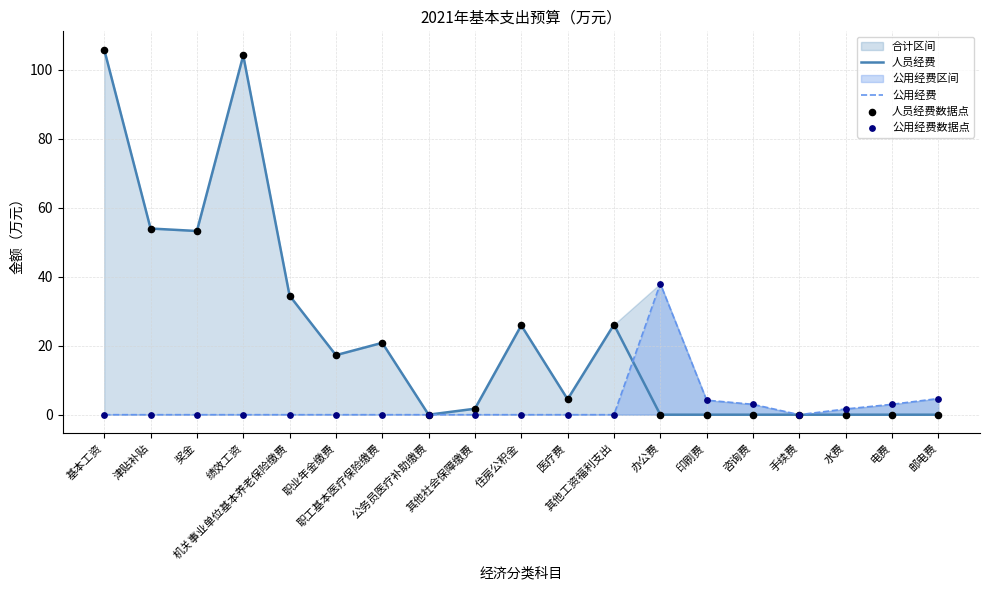

At which category is the sum across all series the highest?

基本工资